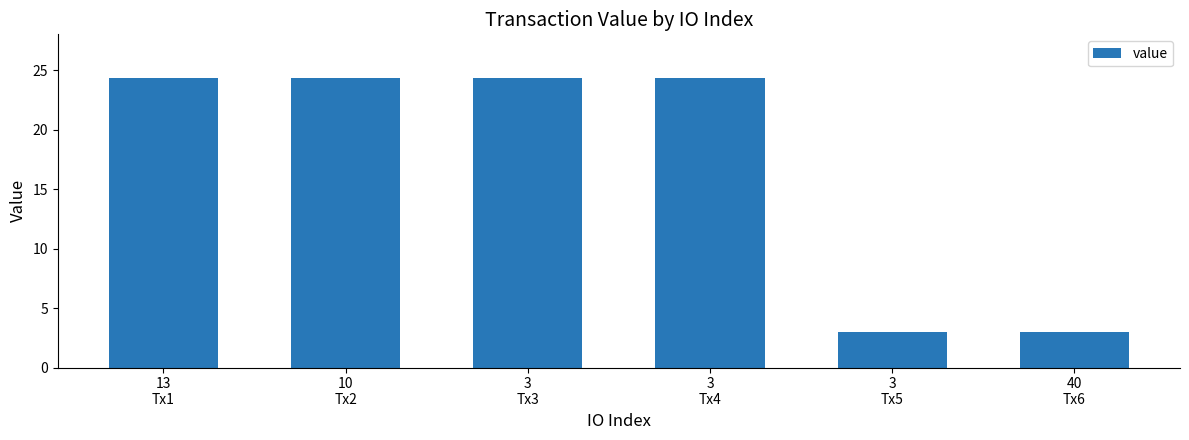

What is the value of the 1st bar from the left?

24.3